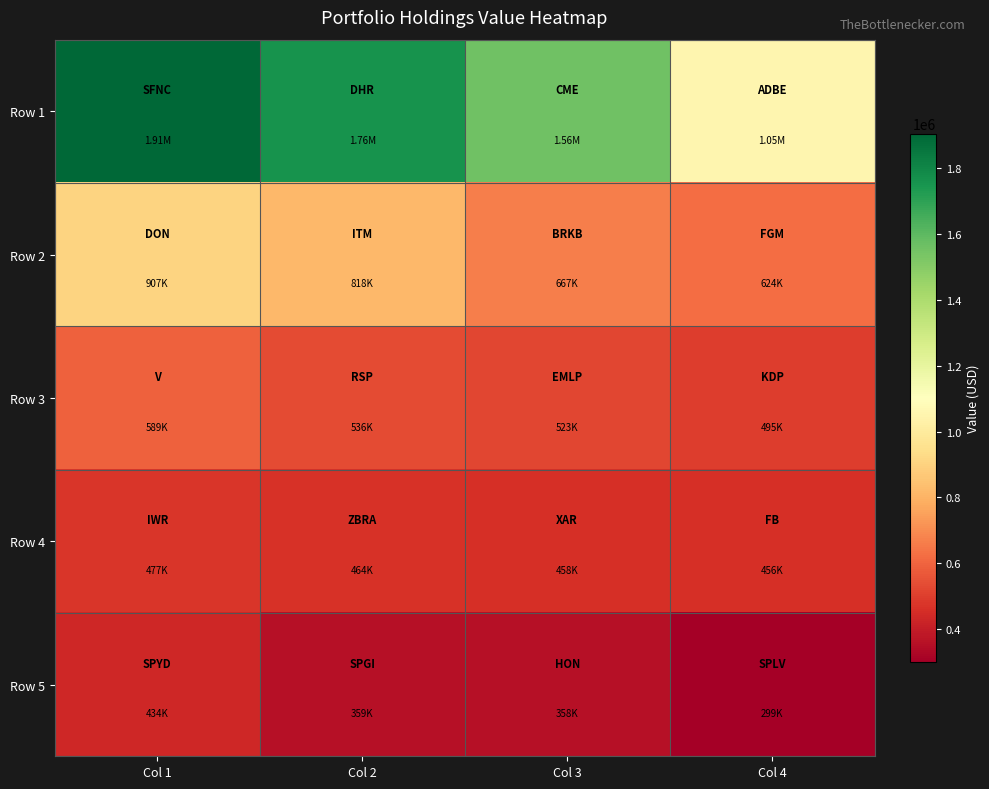

Reading right to left, extract all data points from this chart.

Row 1: Col 4=1053000	Col 3=1558000	Col 2=1756000	Col 1=1905000
Row 2: Col 4=624000	Col 3=667000	Col 2=818000	Col 1=907000
Row 3: Col 4=495000	Col 3=523000	Col 2=536000	Col 1=589000
Row 4: Col 4=456000	Col 3=458000	Col 2=464000	Col 1=477000
Row 5: Col 4=299000	Col 3=358000	Col 2=359000	Col 1=434000